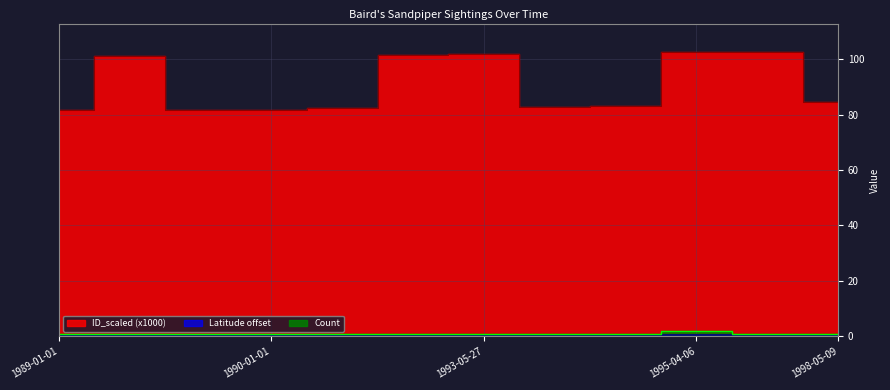

Which series changed the most between 1990-01-01 and 1998-05-09?

ID_scaled